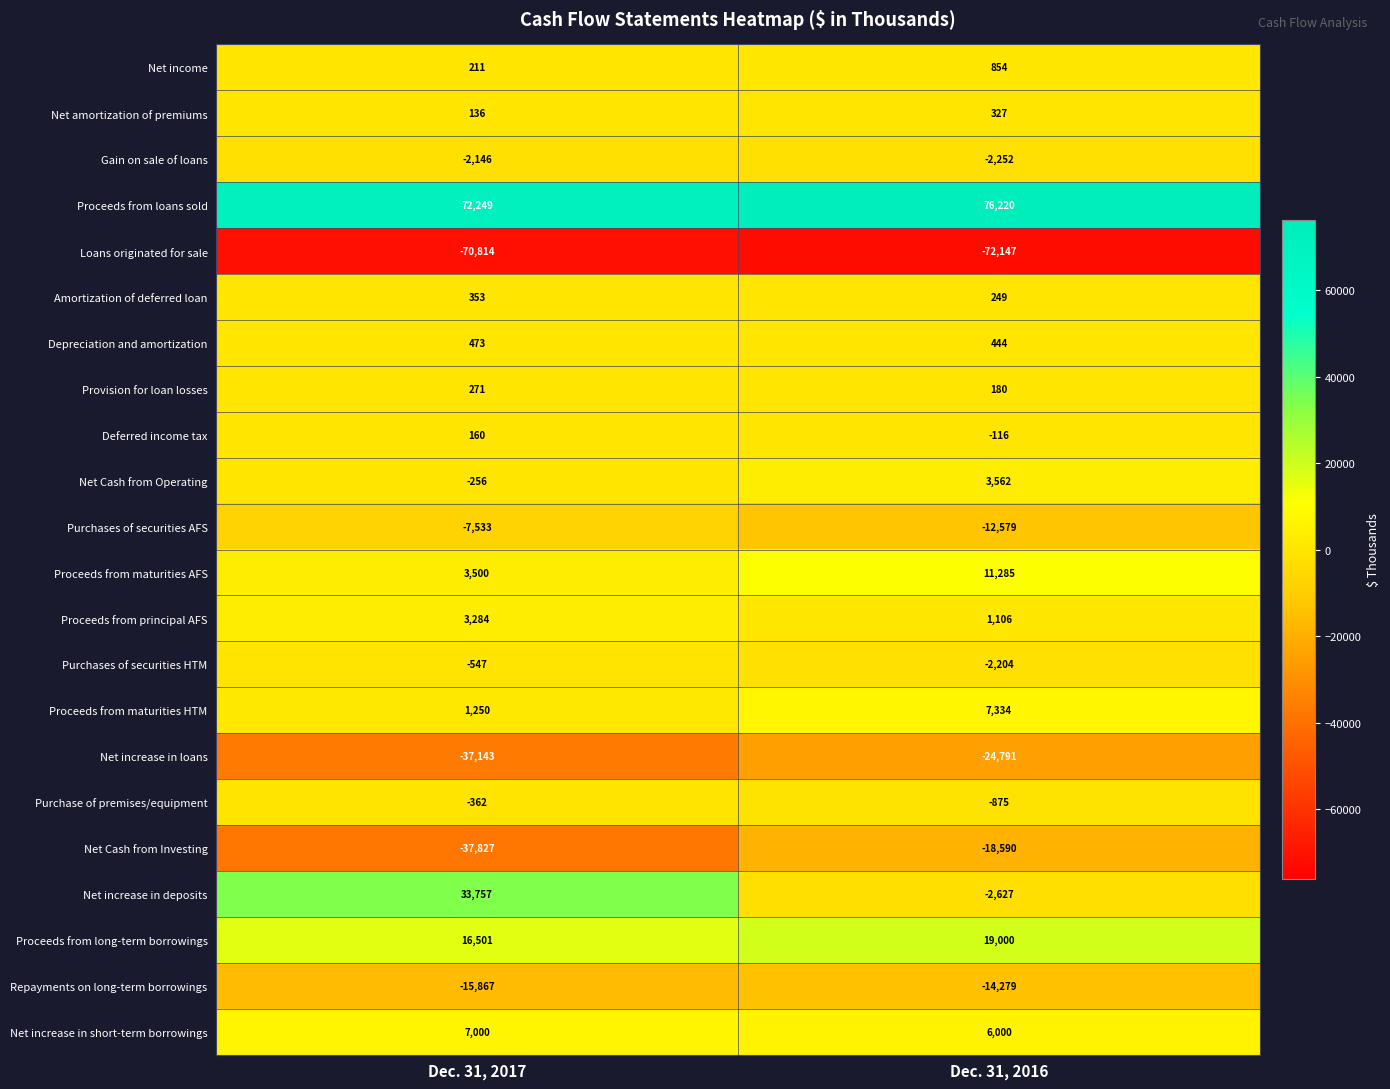

At which category is the sum across all series the highest?

Dec. 31, 2016